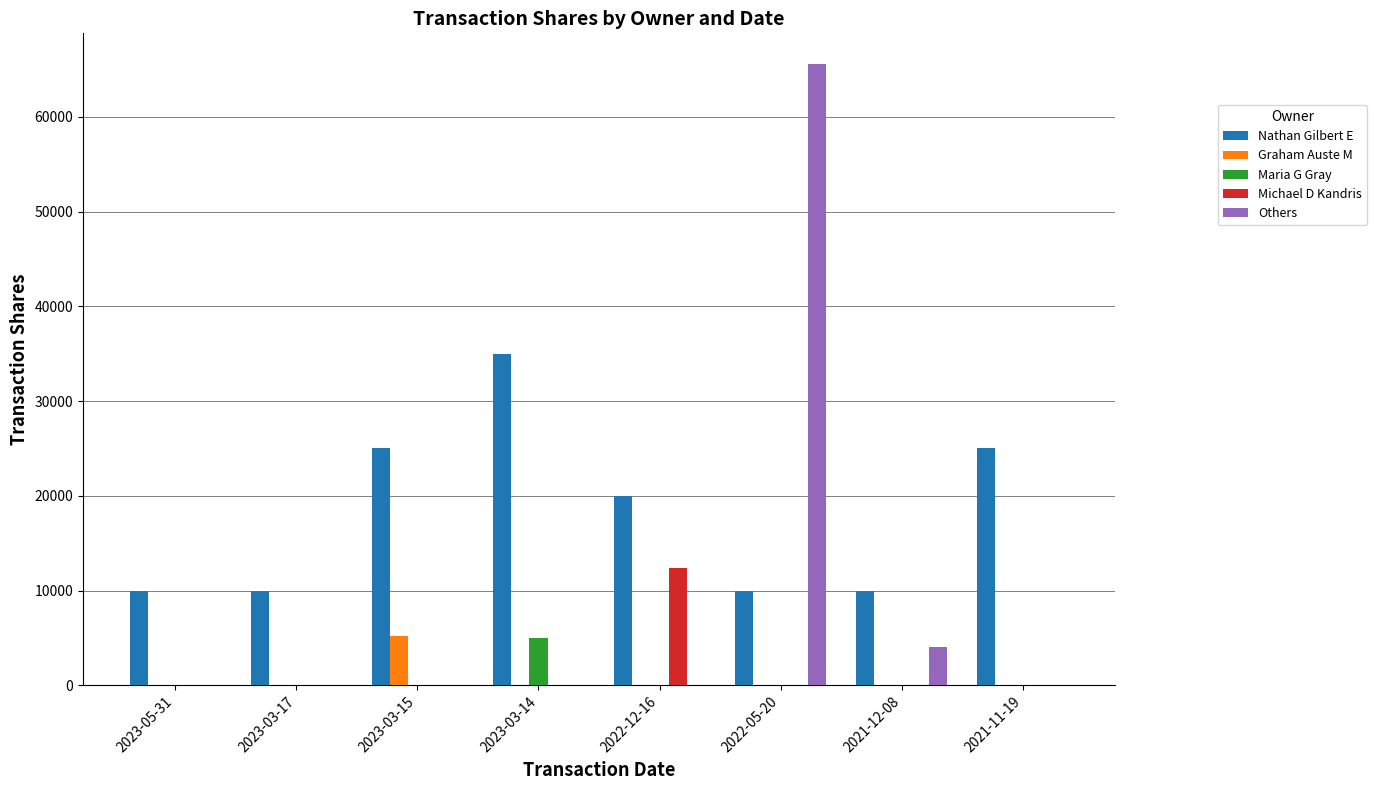

Does the chart contain stacked bars?

No